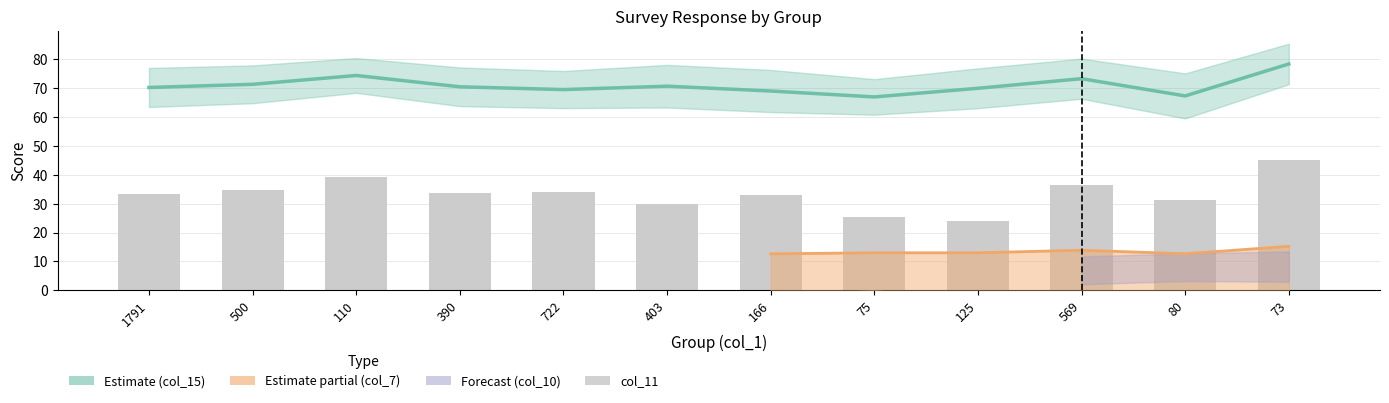

Where does the data first go above 33?

1791